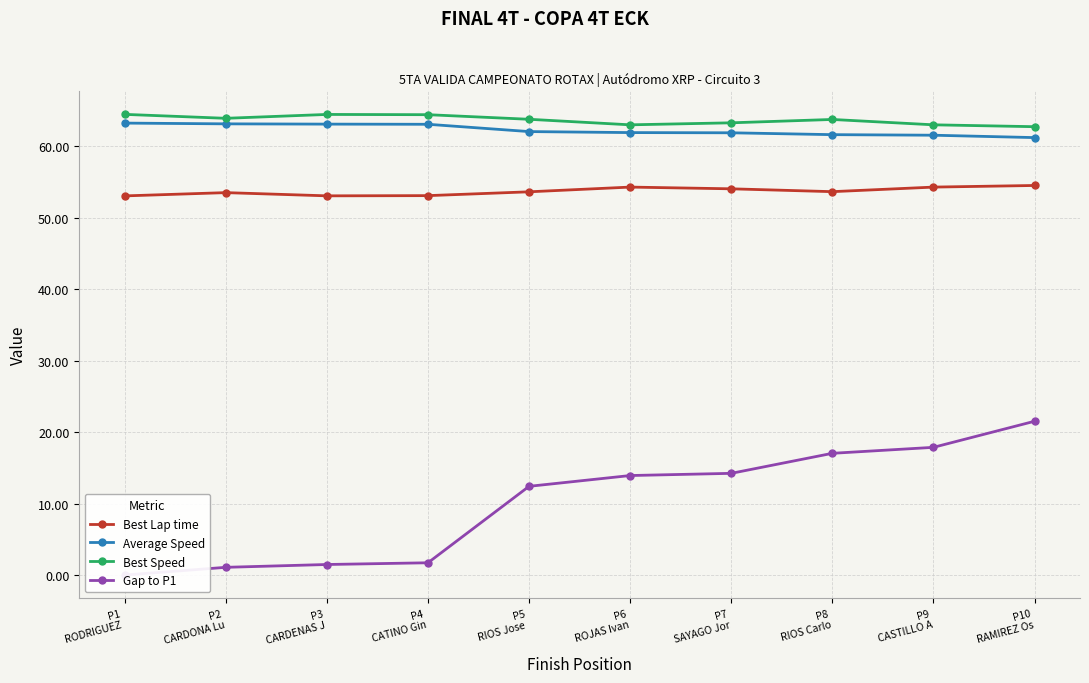

True or false: Average Speed has a value of 63.1 at P3
CARDENAS J.

True